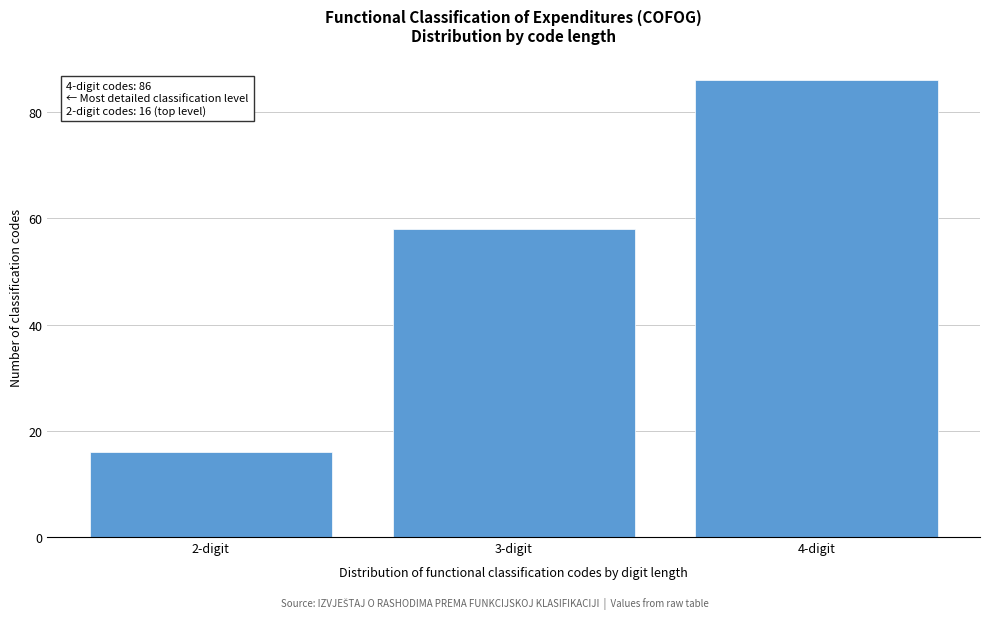

Reading left to right, extract all data points from this chart.

2-digit=16	3-digit=58	4-digit=86